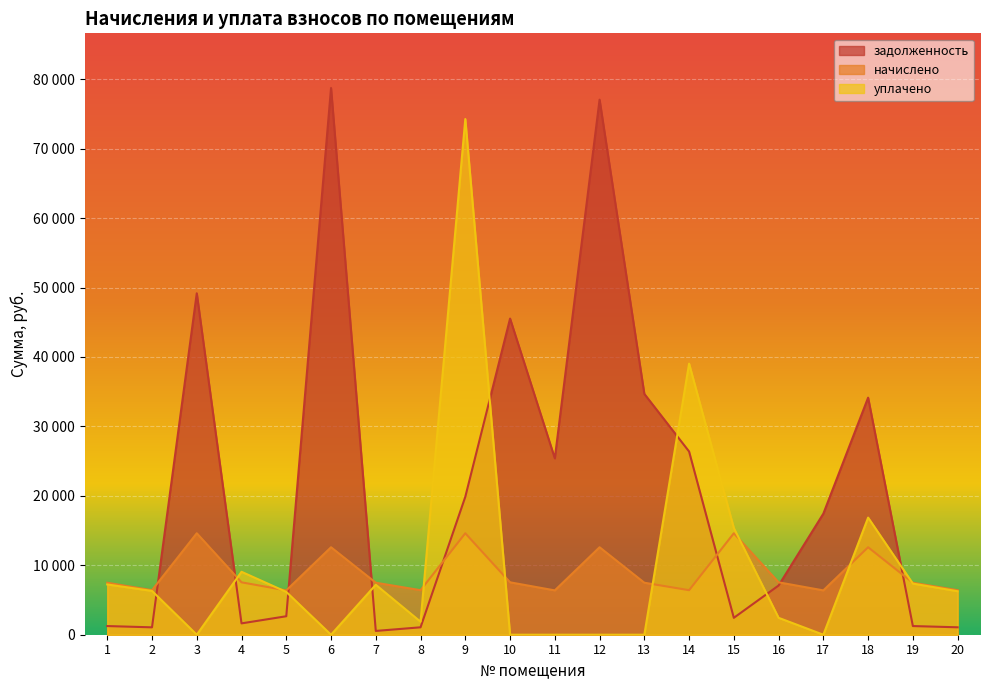

What is the total value across all series at 4?

18241.0